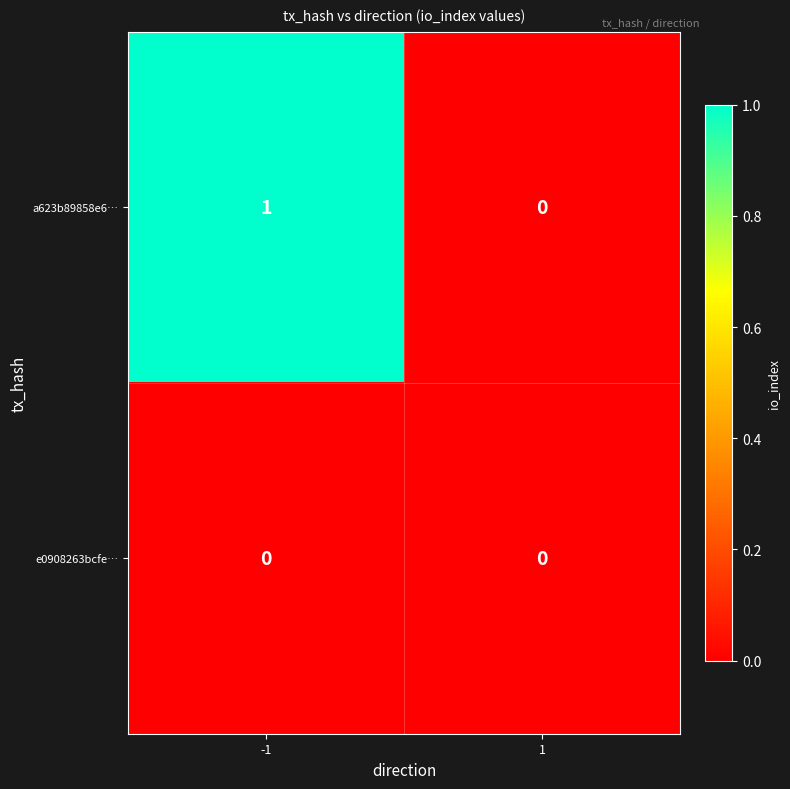

List the series in order of their overall mean, lowest first.

e0908263bcfe…, a623b89858e6…